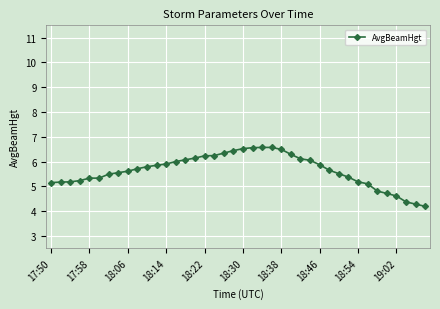

What is the sum of all values?

225.6